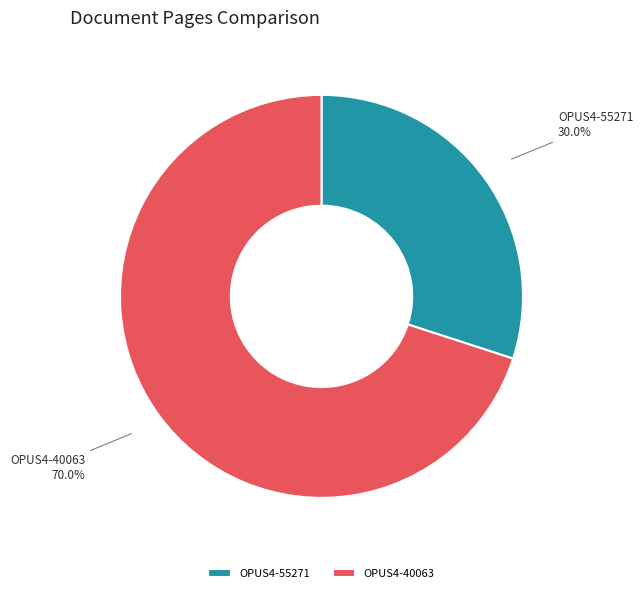

Between OPUS4-55271 and OPUS4-40063, which is larger?

OPUS4-40063